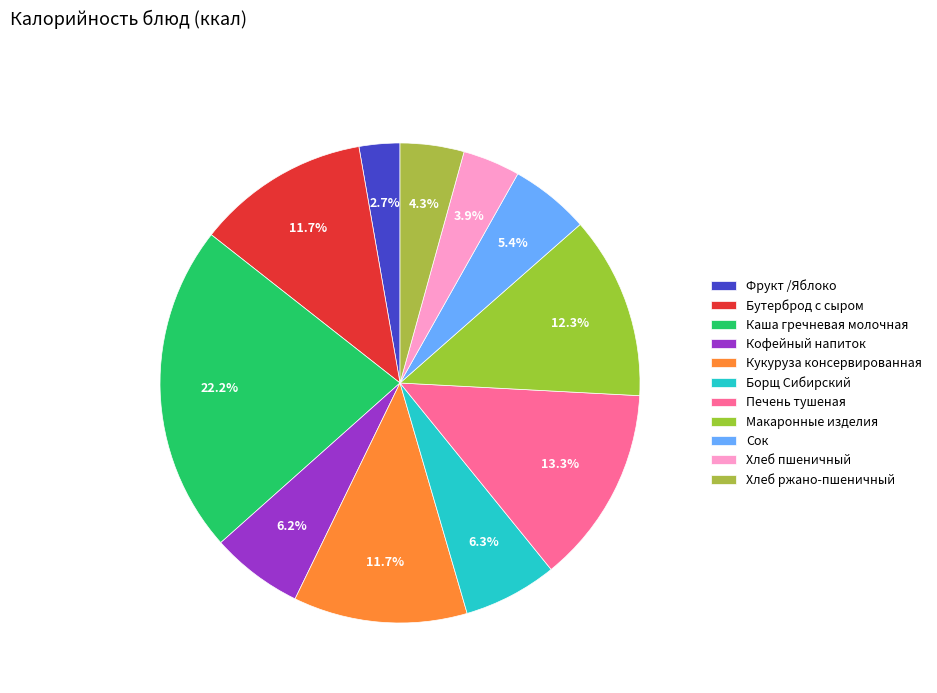

How many segments does this pie chart have?

11